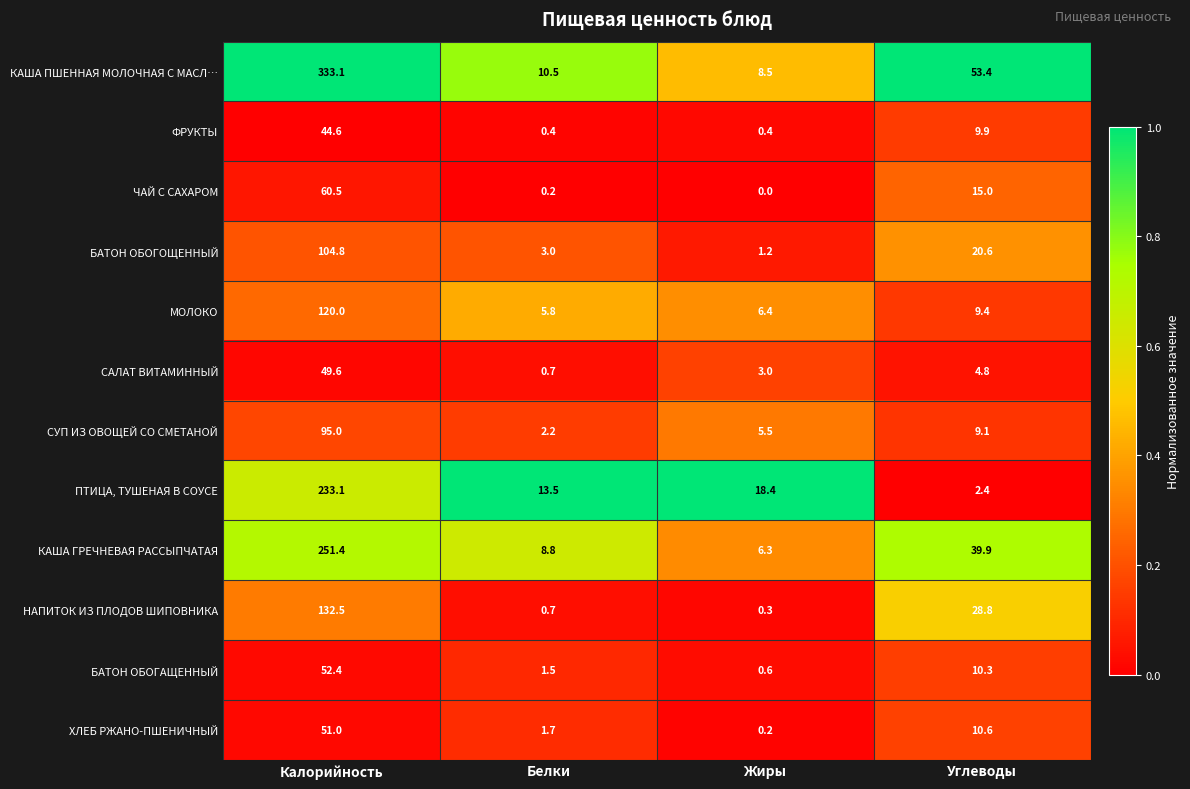

At which category is the sum across all series the highest?

Калорийность